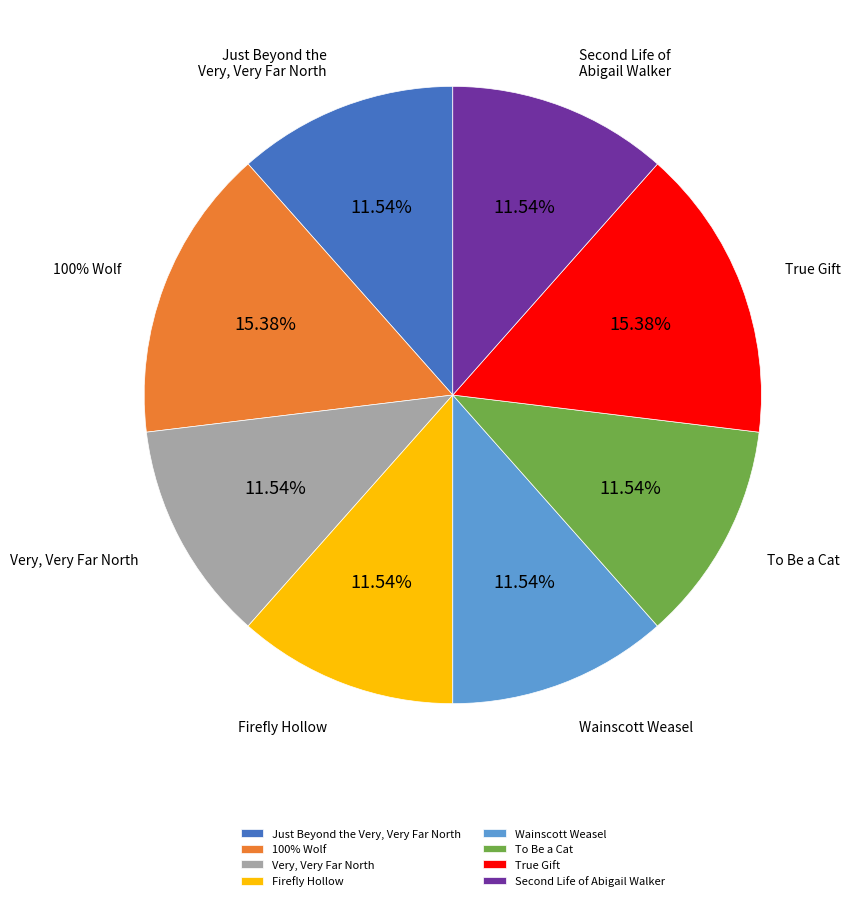

What percentage is NOT represented by Firefly Hollow?

88.5%